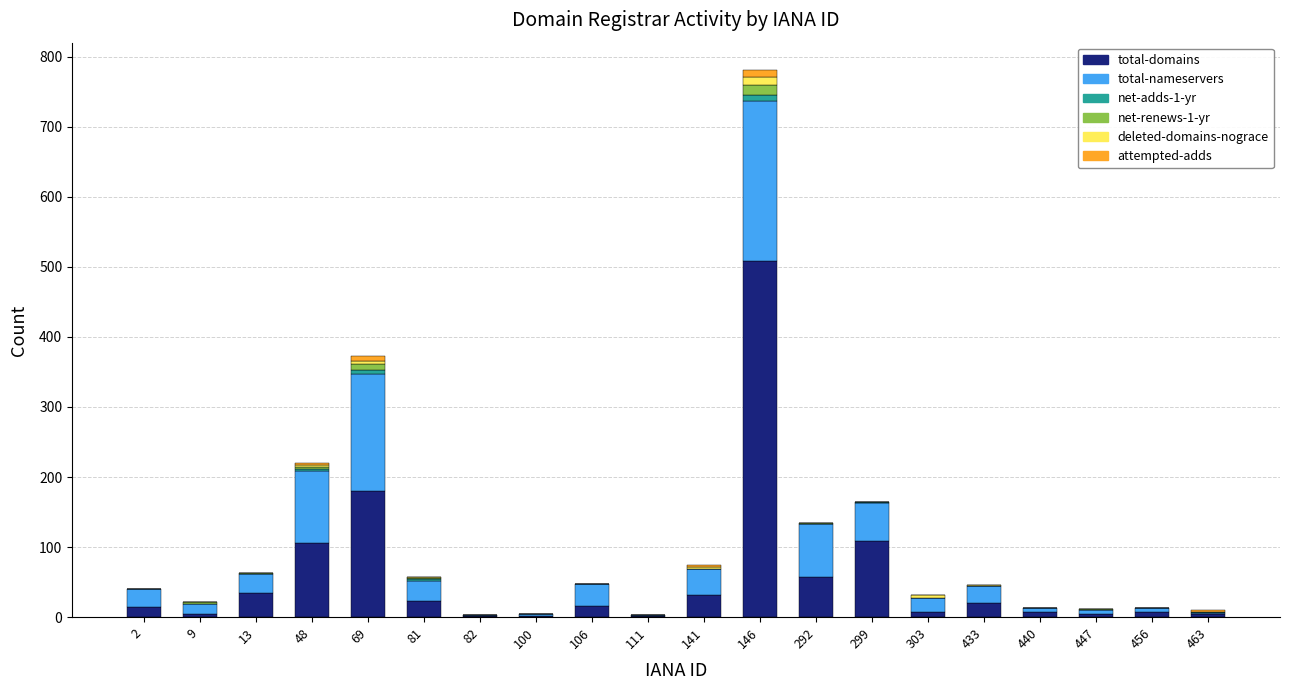

What is the maximum value for total-domains?

508